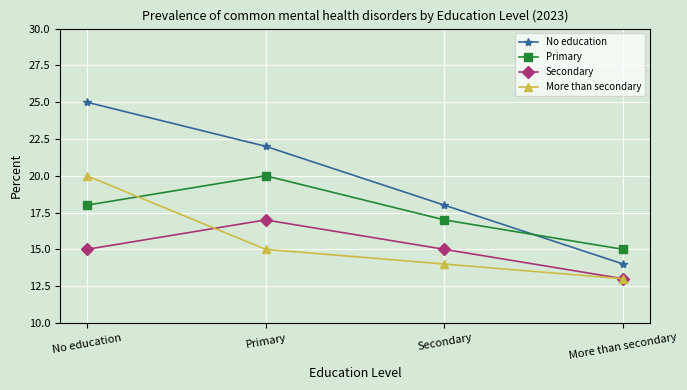

True or false: Secondary and Primary cross at least once.

False